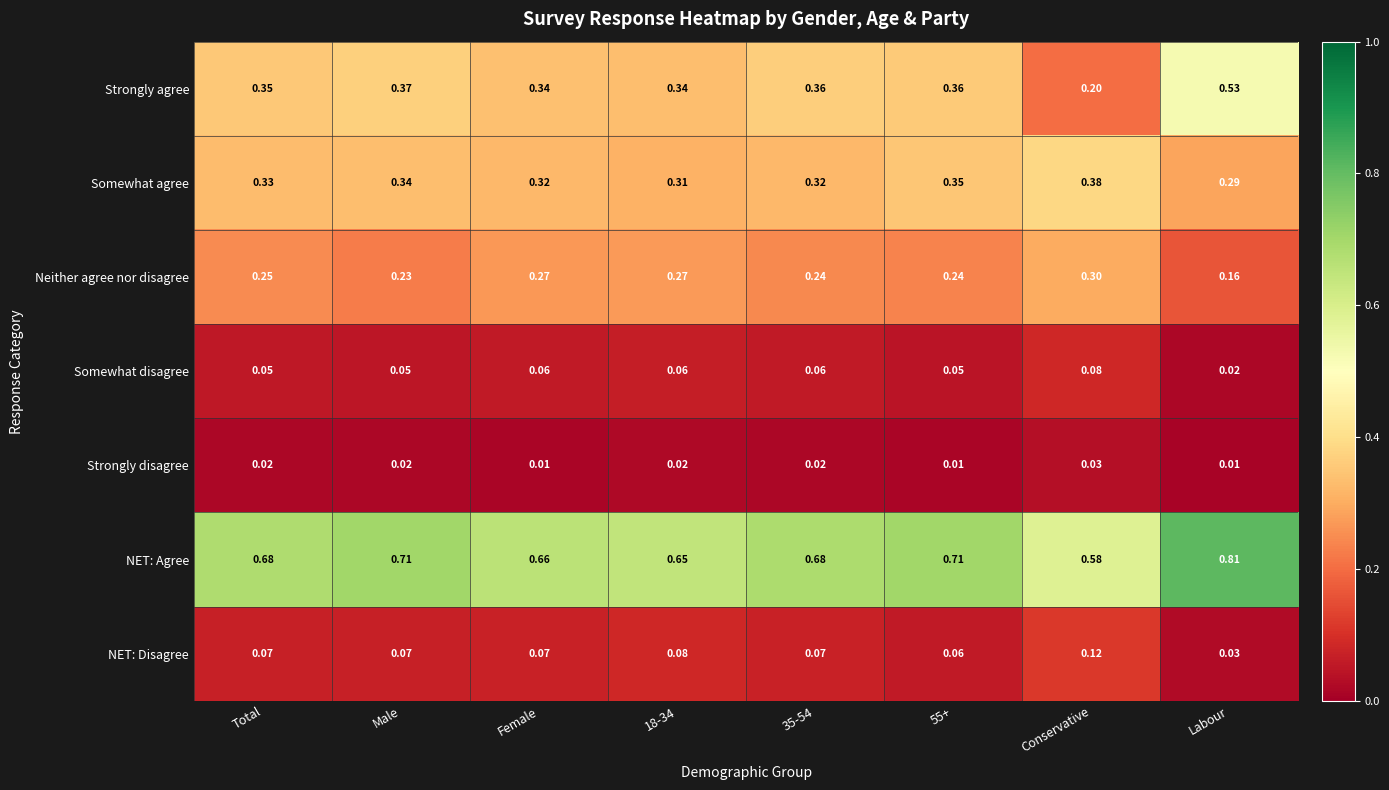

Is the value of NET: Agree at Female greater than the value of Strongly disagree at 35-54?

Yes